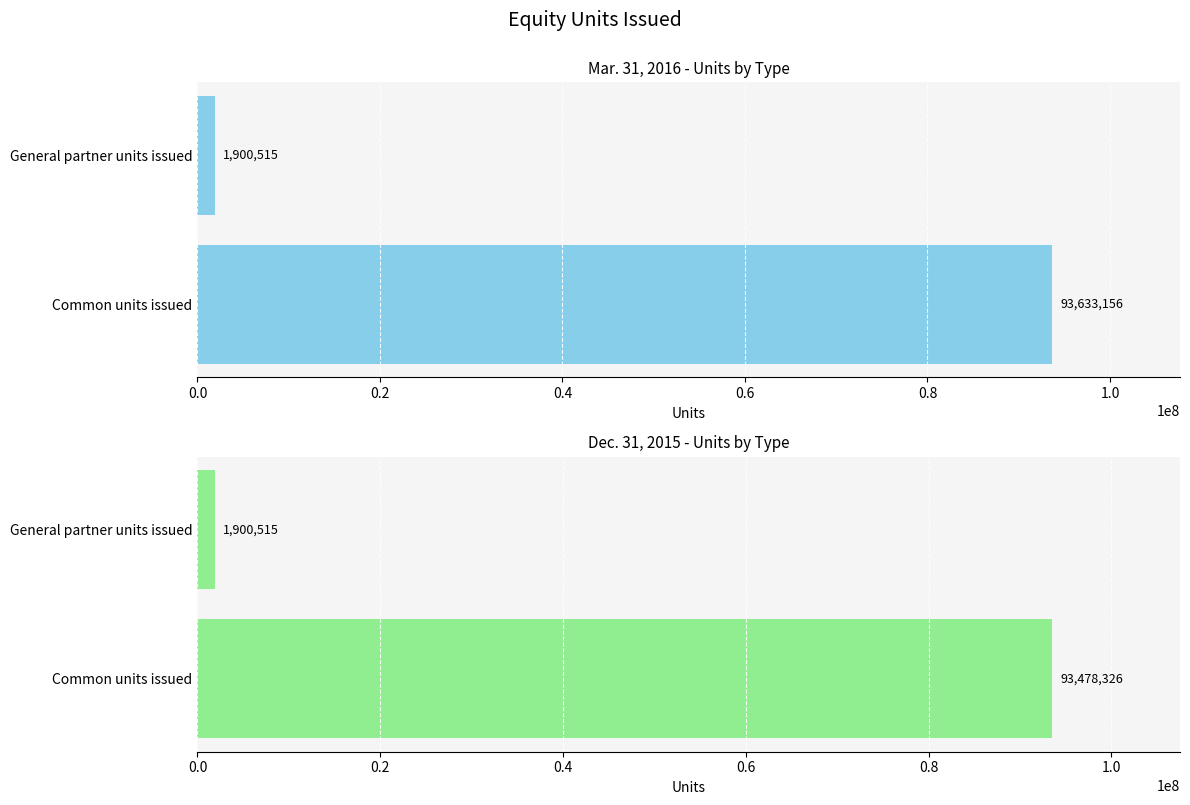

What is the difference between the maximum and minimum values in the Dec. 31, 2015 series?

91577811